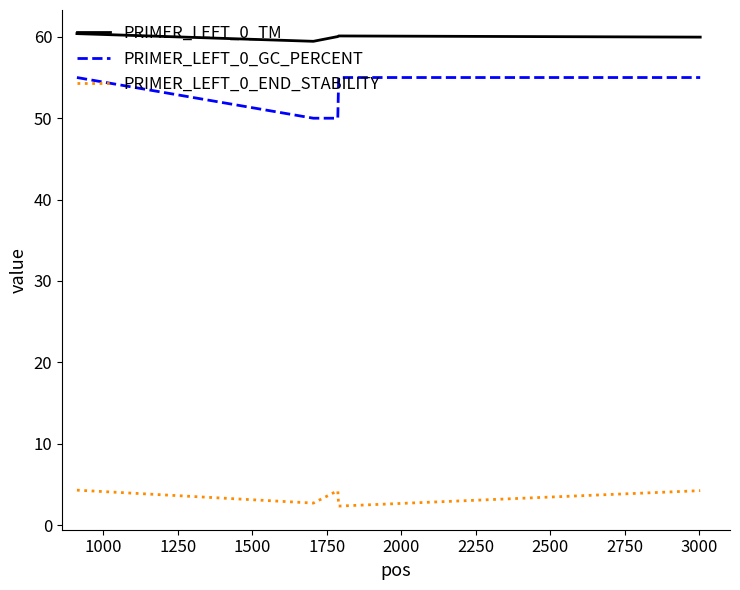

Rank the series by their maximum value, from highest to lowest.

PRIMER_LEFT_0_TM, PRIMER_LEFT_0_GC_PERCENT, PRIMER_LEFT_0_END_STABILITY